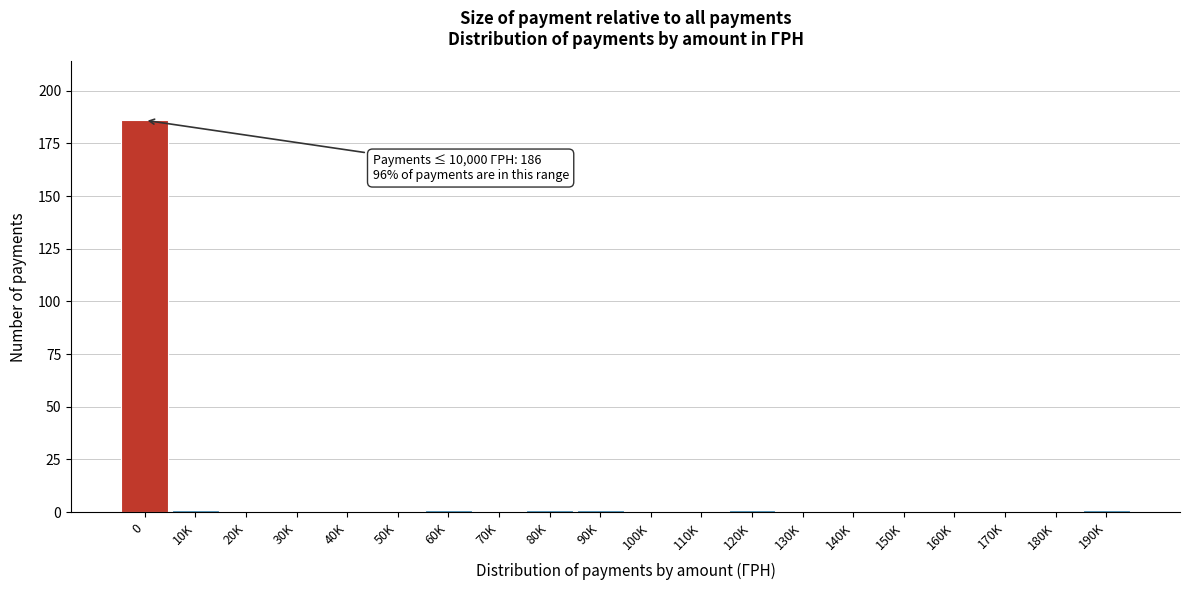

Reading right to left, transcribe all the data shown in this chart.

190K=1	180K=0	170K=0	160K=0	150K=0	140K=0	130K=0	120K=1	110K=0	100K=0	90K=1	80K=1	70K=0	60K=1	50K=0	40K=0	30K=0	20K=0	10K=1	0=186